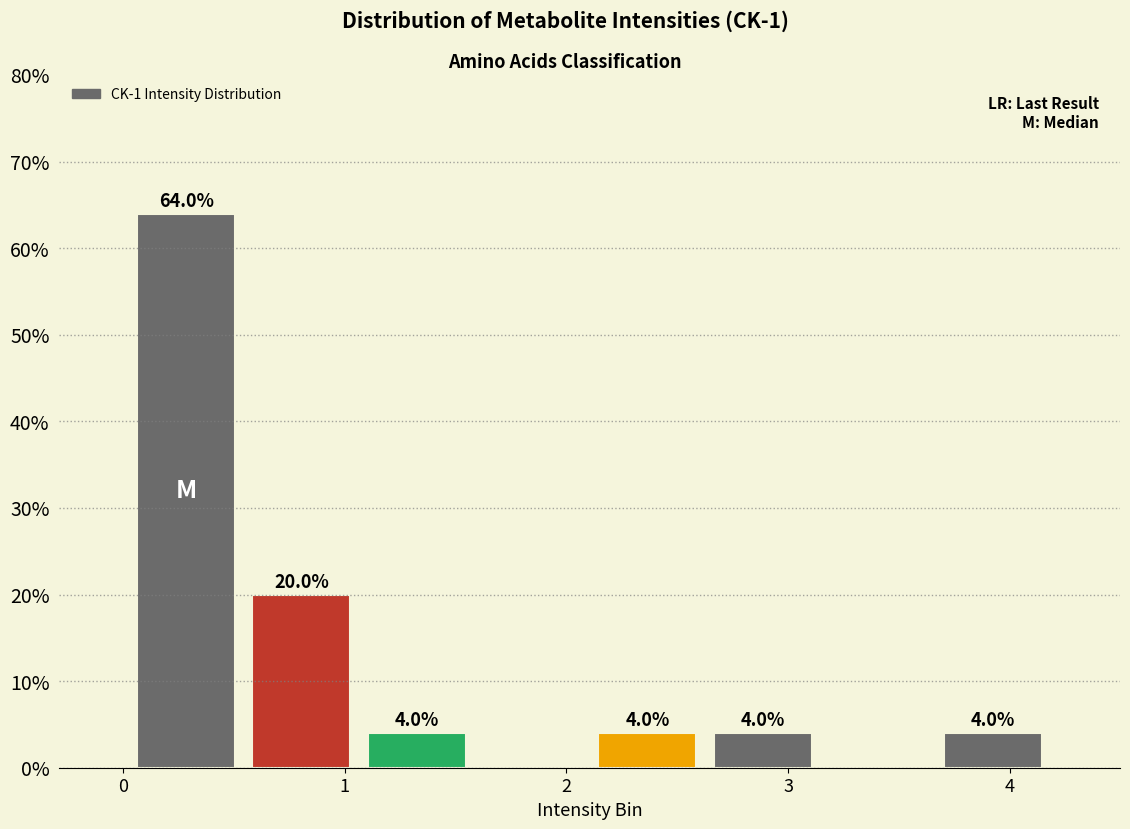

Over which range of the x-axis is the bar tallest?

0.0 to 0.5